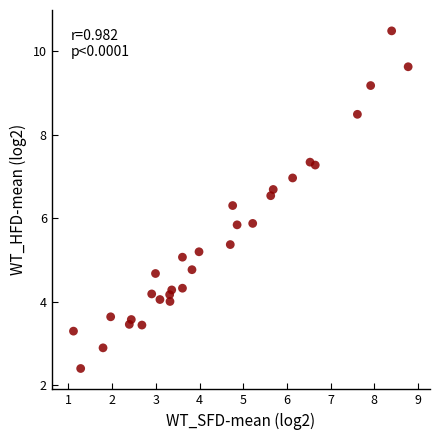

What is the range of Y values (max minus min)?

8.1